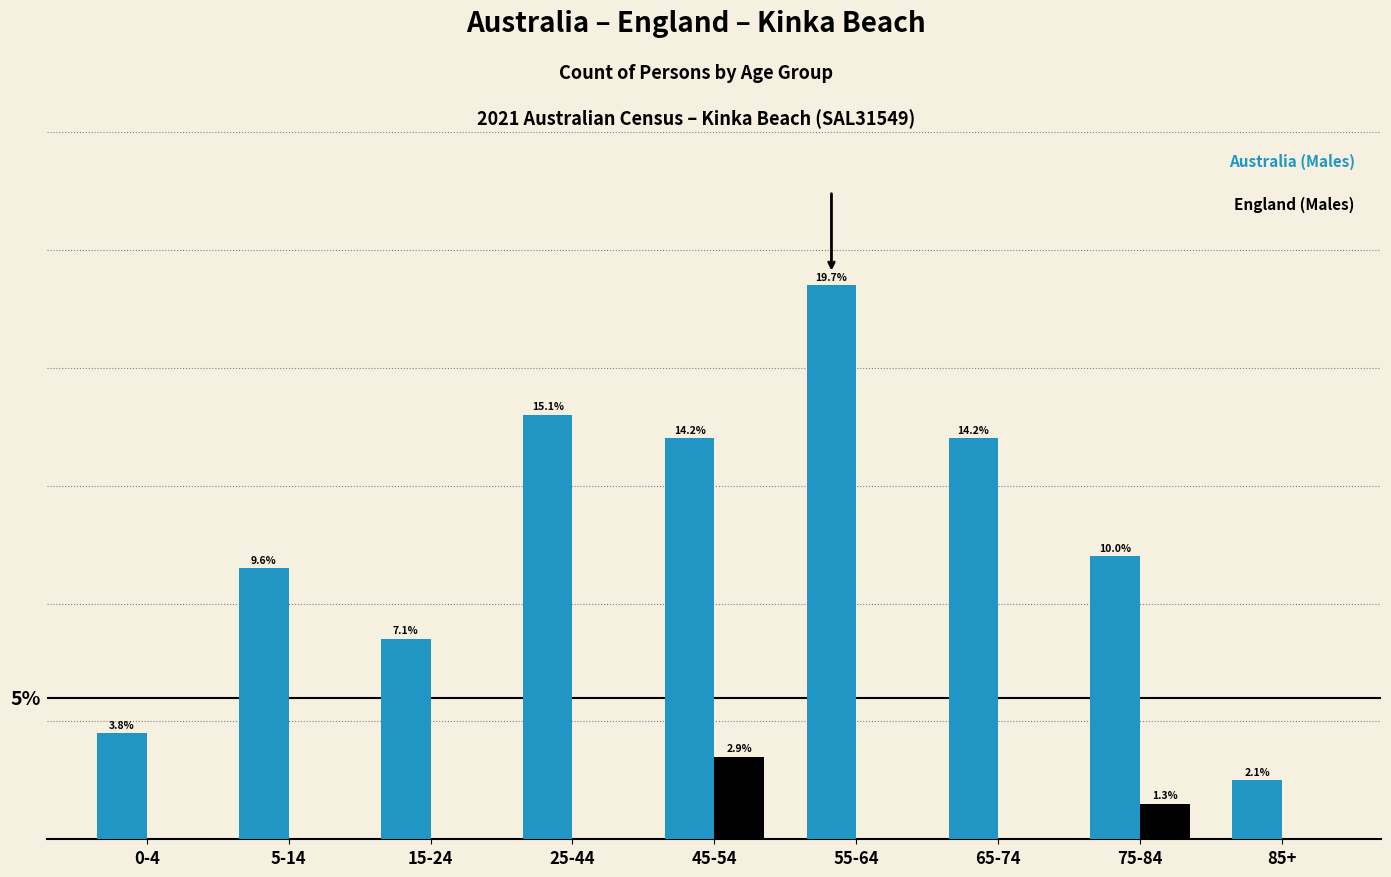

Does the chart contain stacked bars?

No